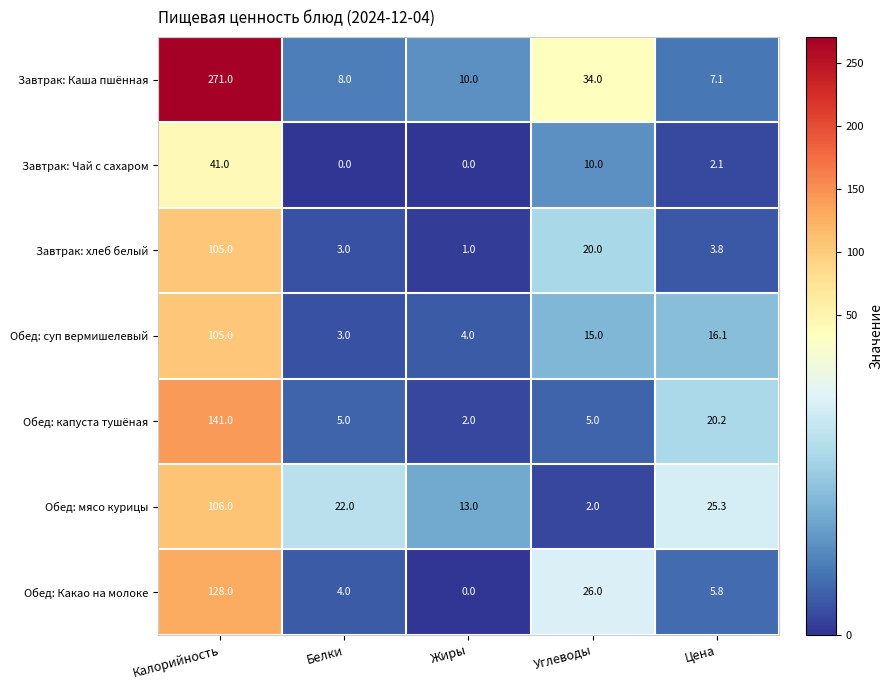

Read the Обед: Какао на молоке value at Белки.

4.0